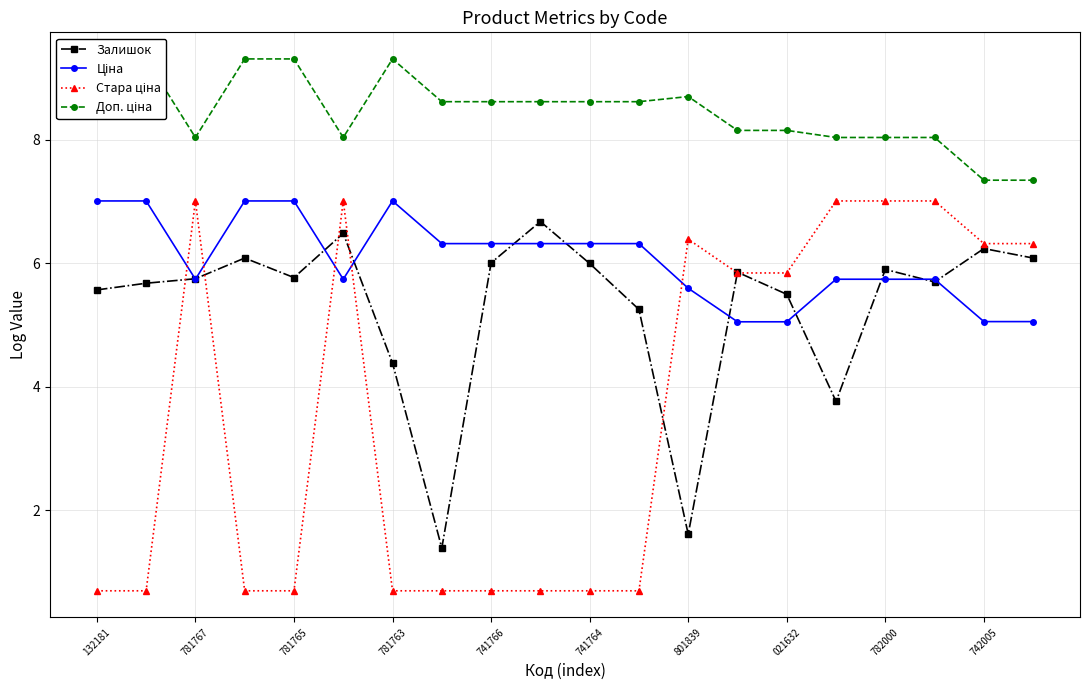

The value of Залишок at 741764 is 6.0. True or false?

True